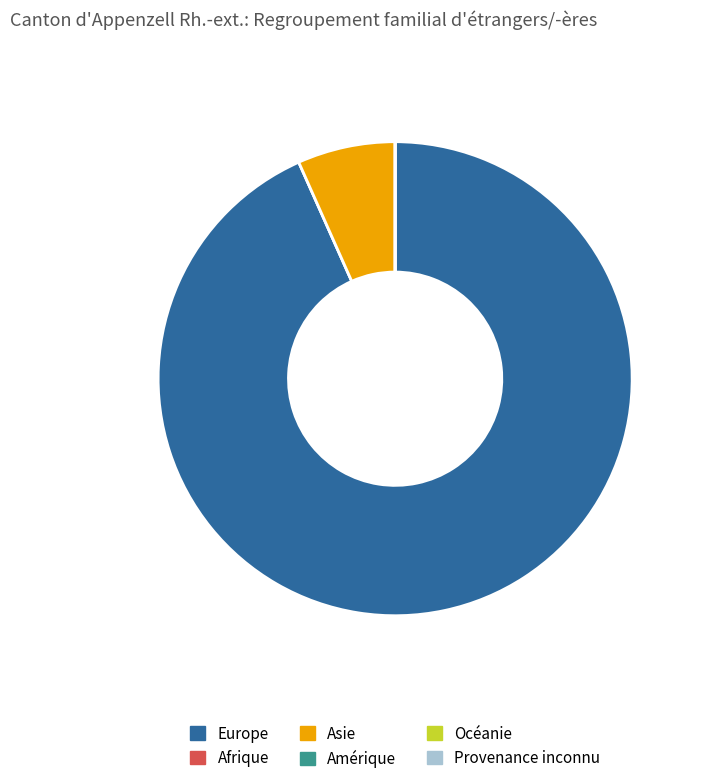

Do Asie and Europe together represent more than half of the pie?

Yes